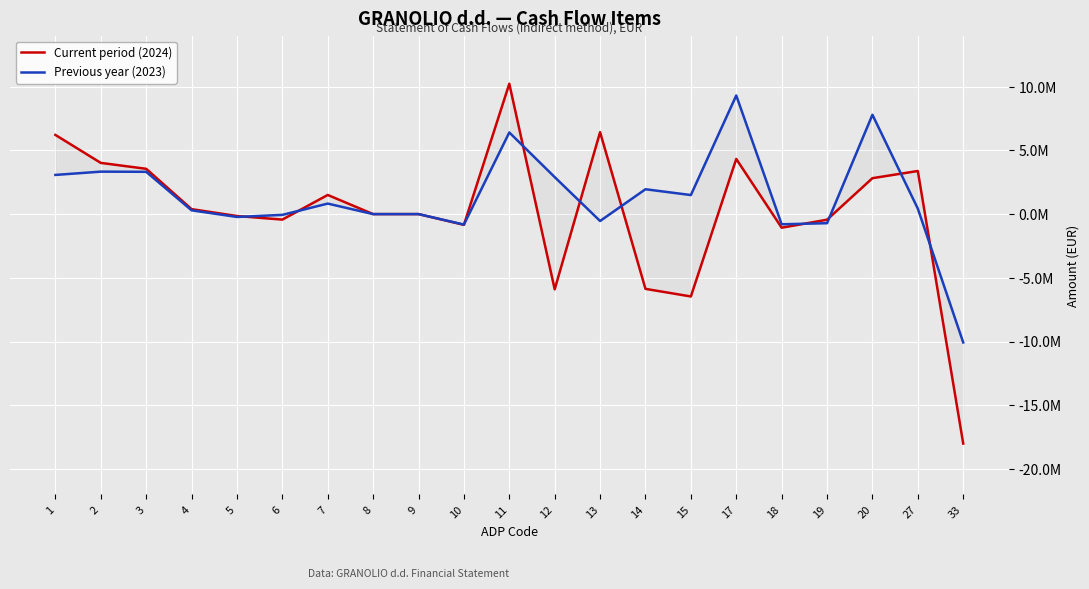

In Current period (2024), how many points are lower than both neighbors (excluding endpoints)?

5